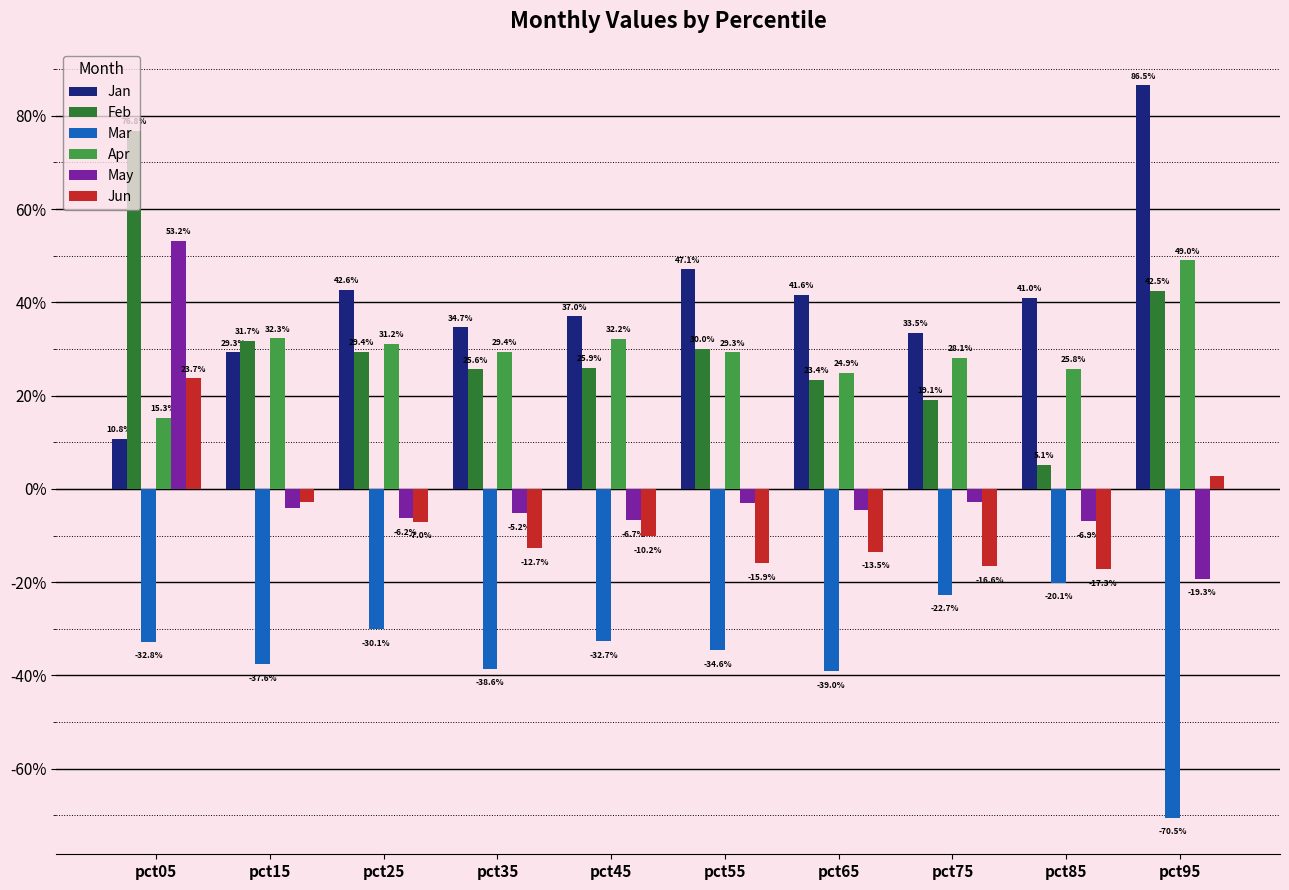

Does the chart contain any negative values?

Yes